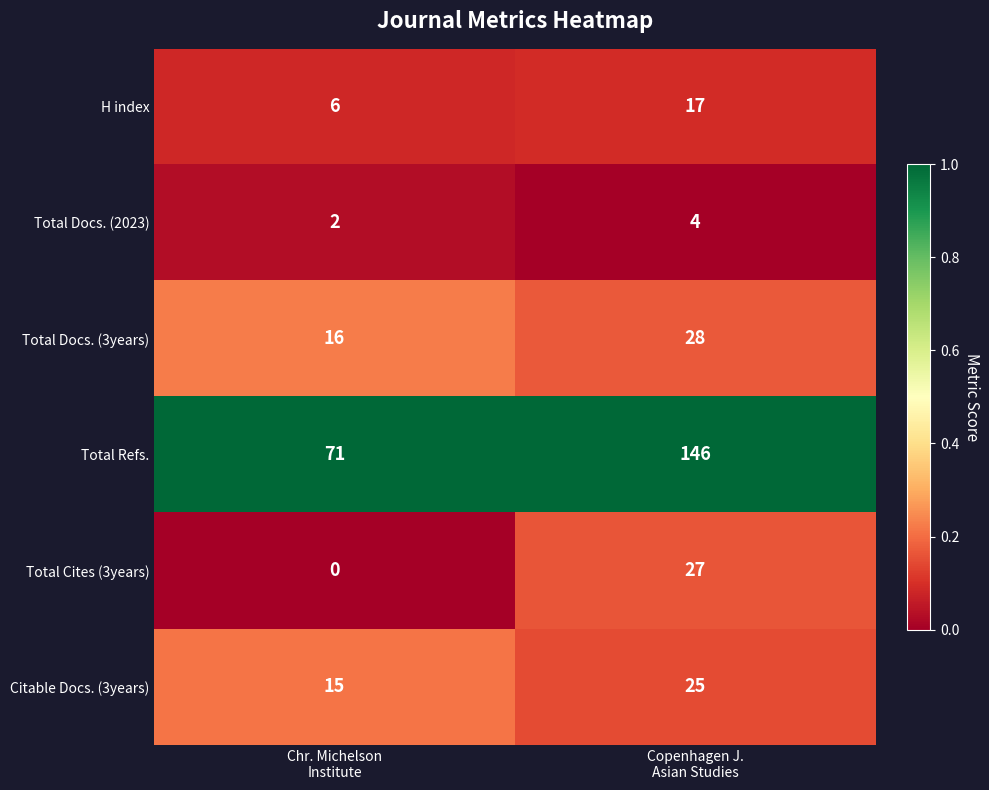

What is the lowest value of the H index series?

6